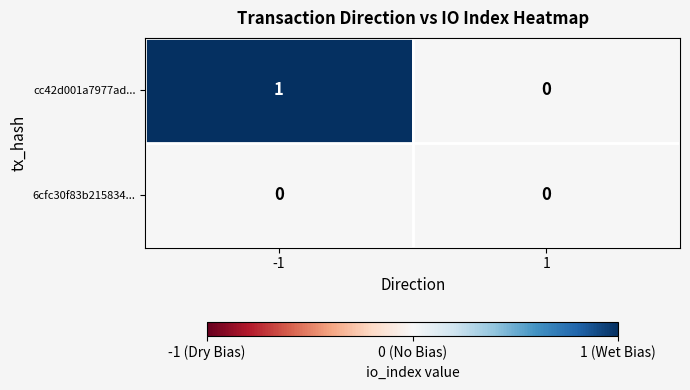

Reading right to left, what are all the values shown in this chart?

cc42d001a7977ad...: 0	1
6cfc30f83b215834...: 0	0